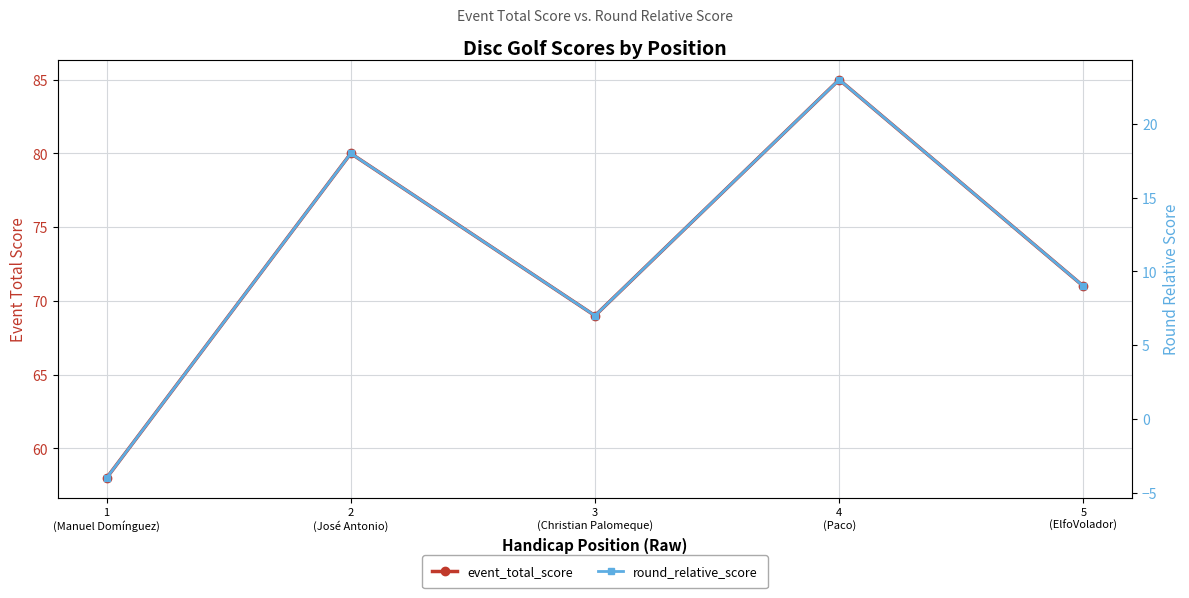

Does the chart display data point markers on the line(s)?

Yes